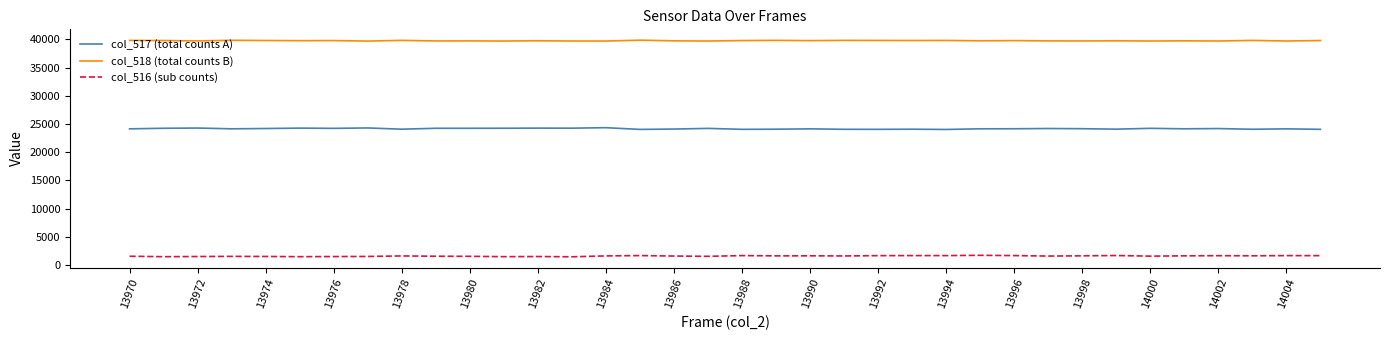

List the series in order of their overall mean, highest first.

col_518 (total counts B), col_517 (total counts A), col_516 (sub counts)